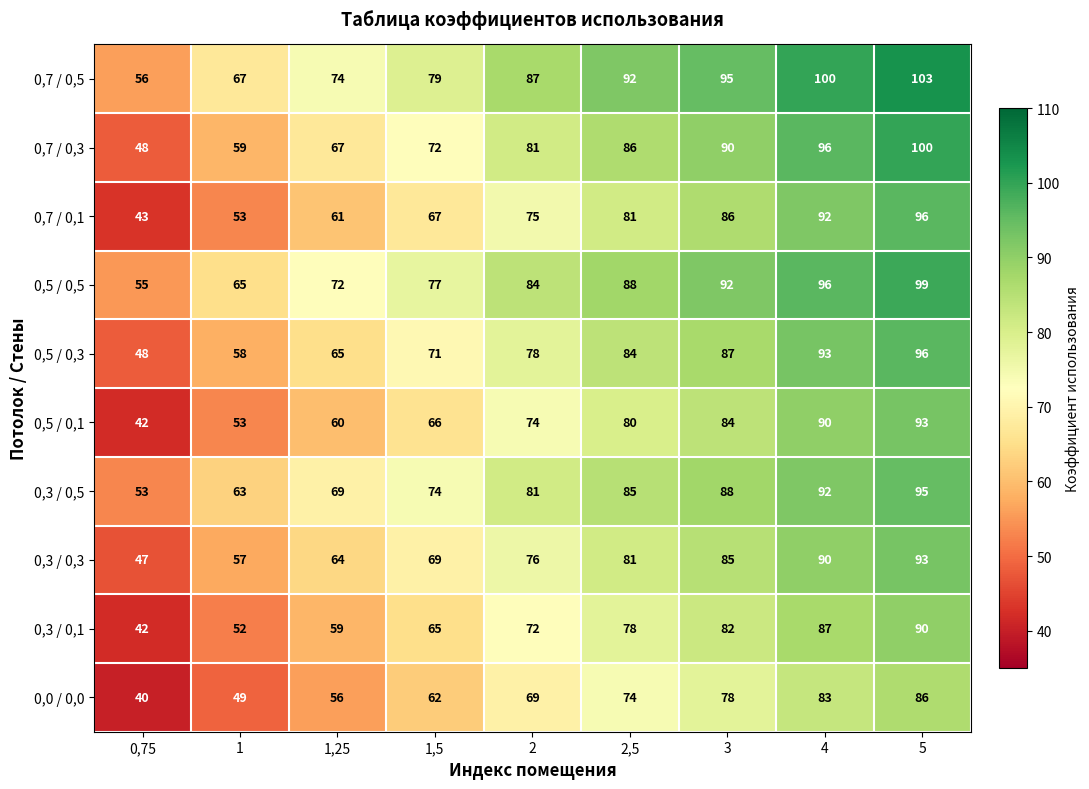

Count the number of categories in the chart.

9